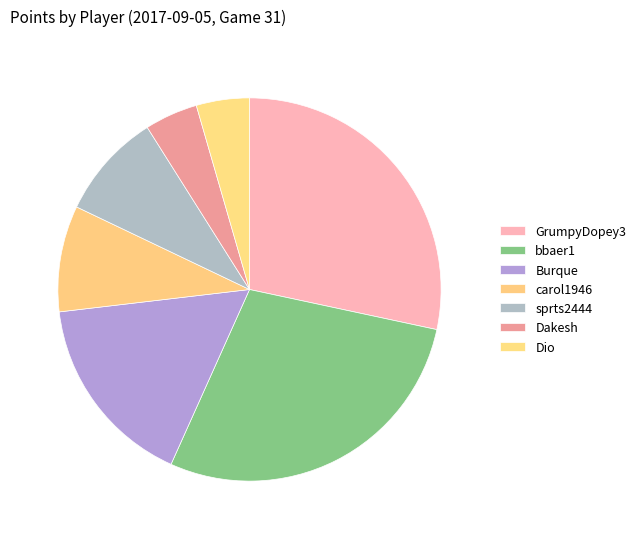

The Dio slice represents 17% of the pie. True or false?

False